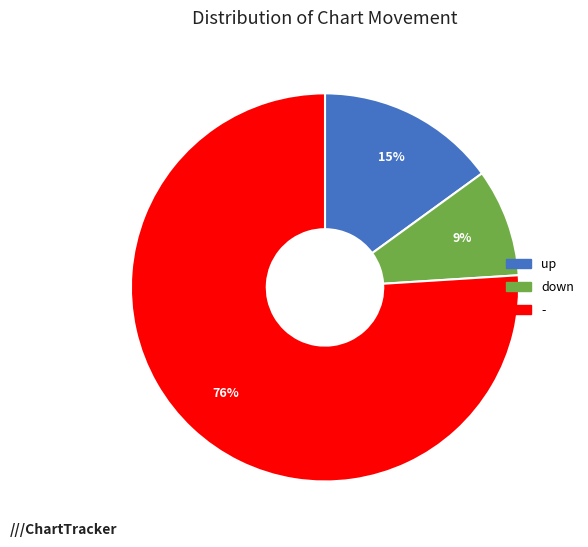

Is the sum of - and up greater than half?

Yes